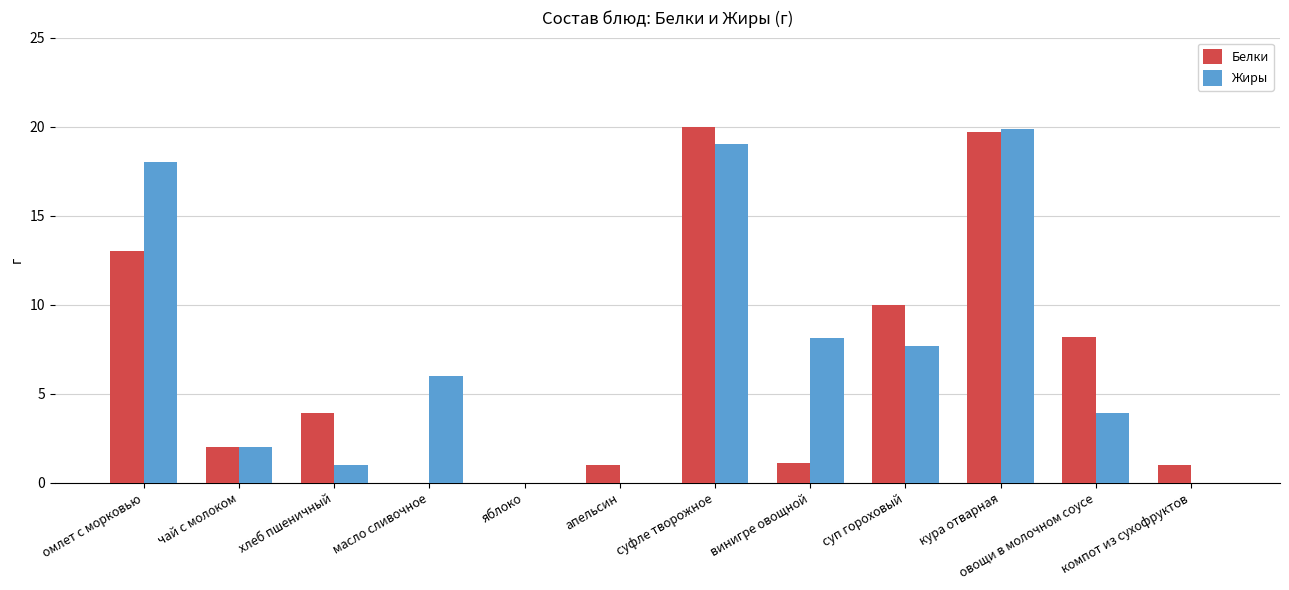

What is the sum of the Белки values at омлет с морковью and кура отварная?

32.7